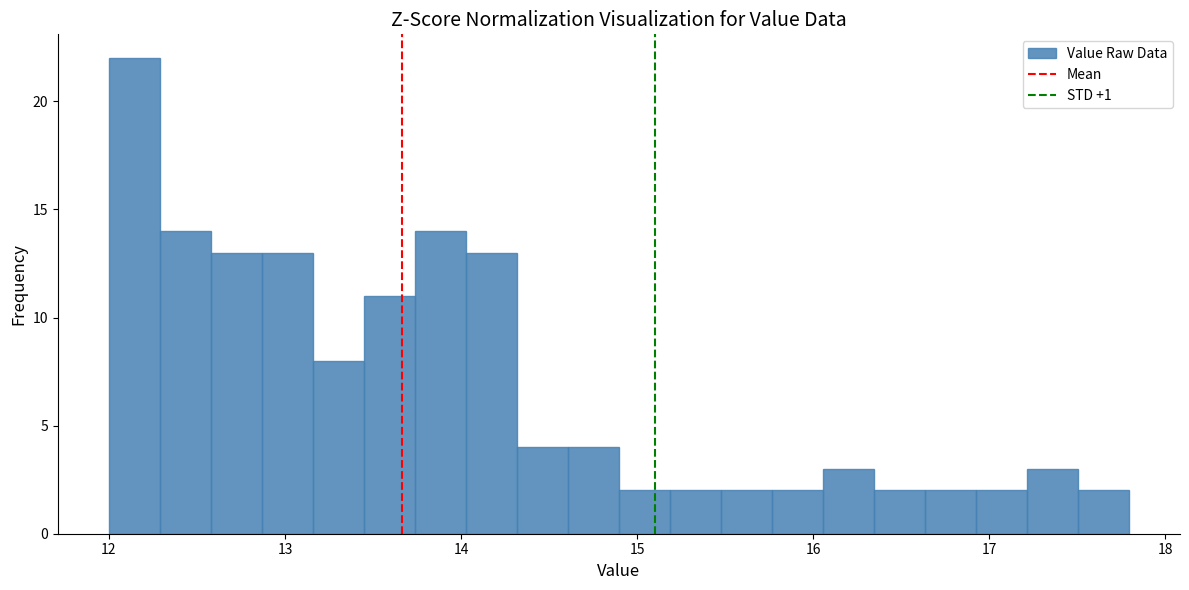

Around what value on the x-axis is the tallest bar? Give the approximate position of its centre, as read against the axis.

12.1